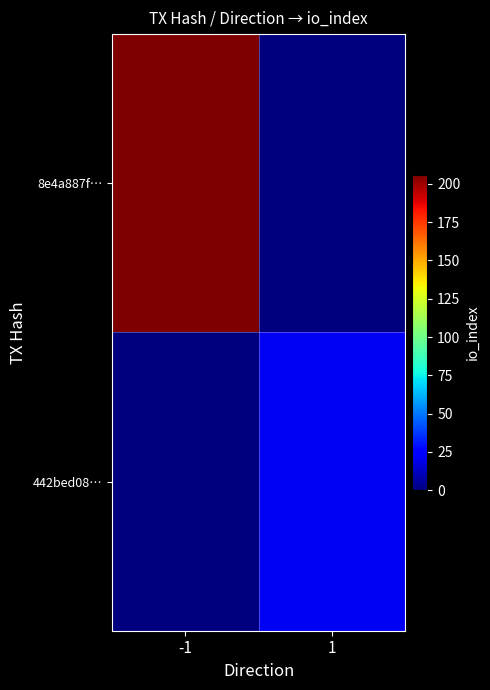

Which series has the largest total across all categories?

8e4a887f…